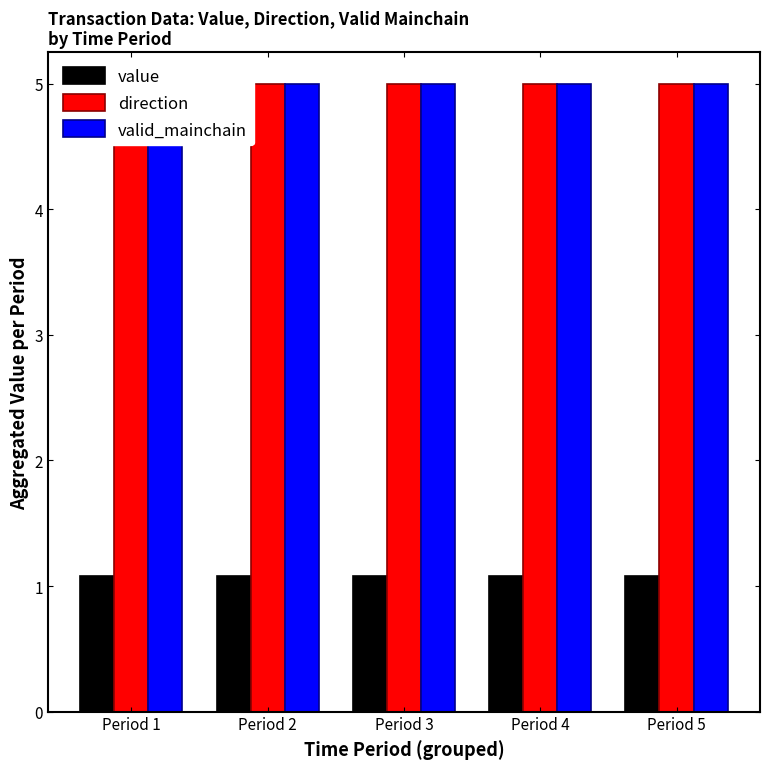

Which has a higher value, Period 4 or Period 3?

Period 4